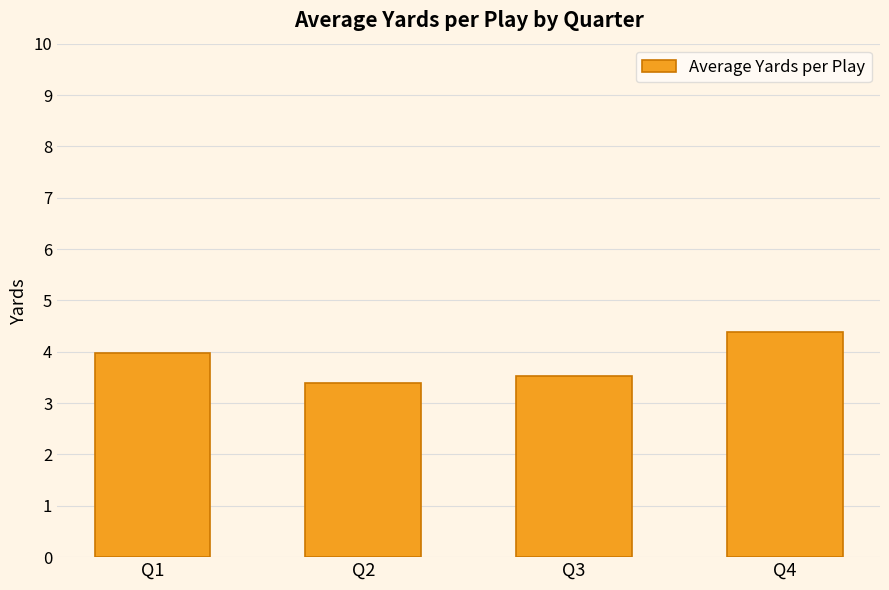

True or false: the data shows 4.4 at Q4.

True